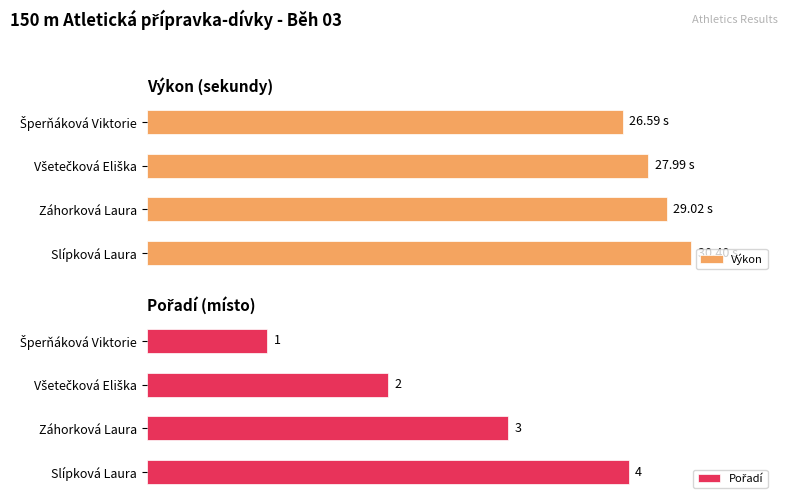

Is it true that Výkon equals 8.3 at Záhorková Laura?

False